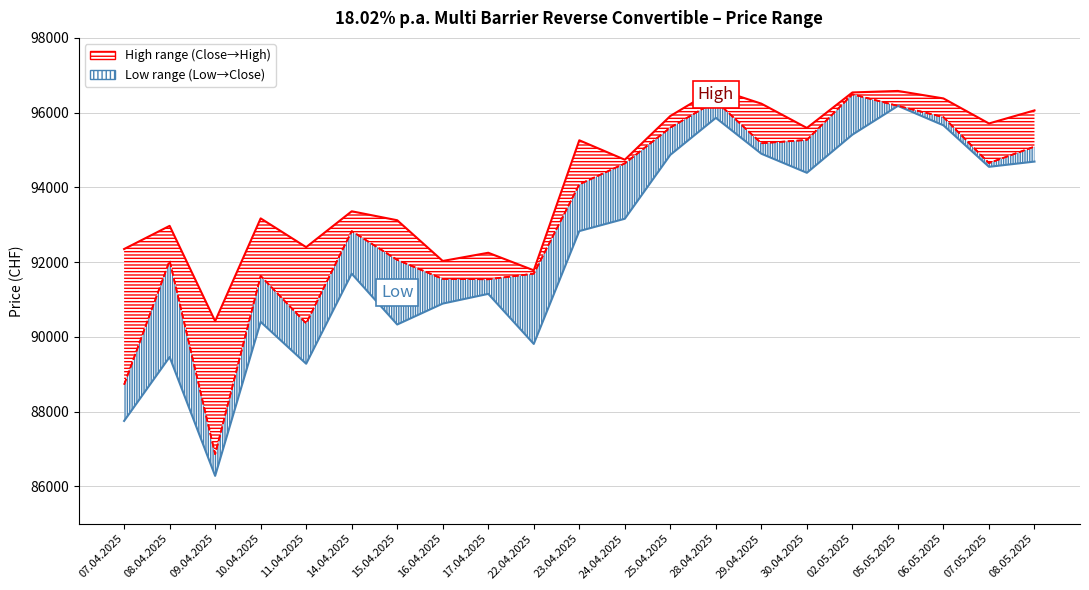

True or false: Low and High intersect in this chart.

False